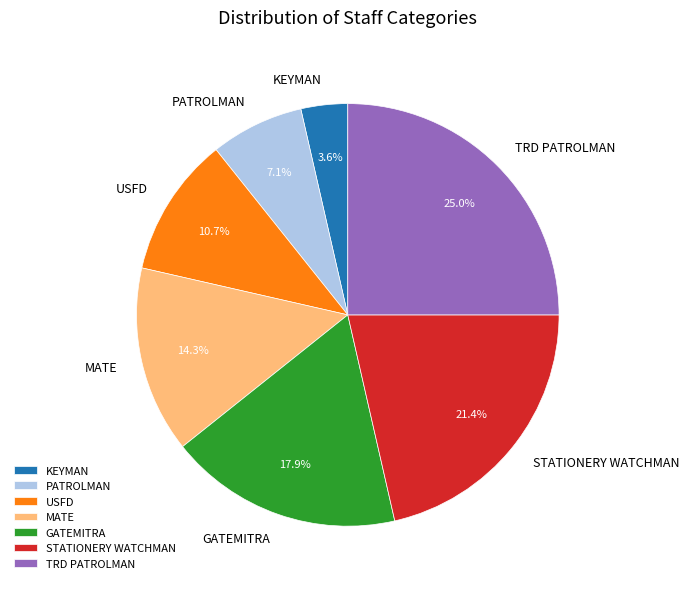

To the nearest percent, what percentage of the pie is TRD PATROLMAN?

25%